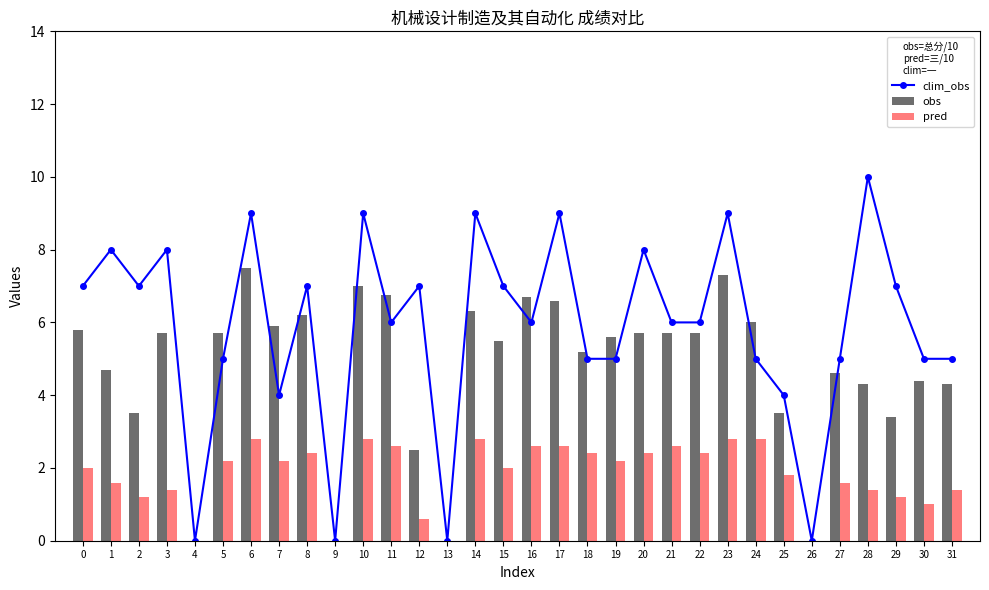

The value of obs at 9 is 0.0. True or false?

True